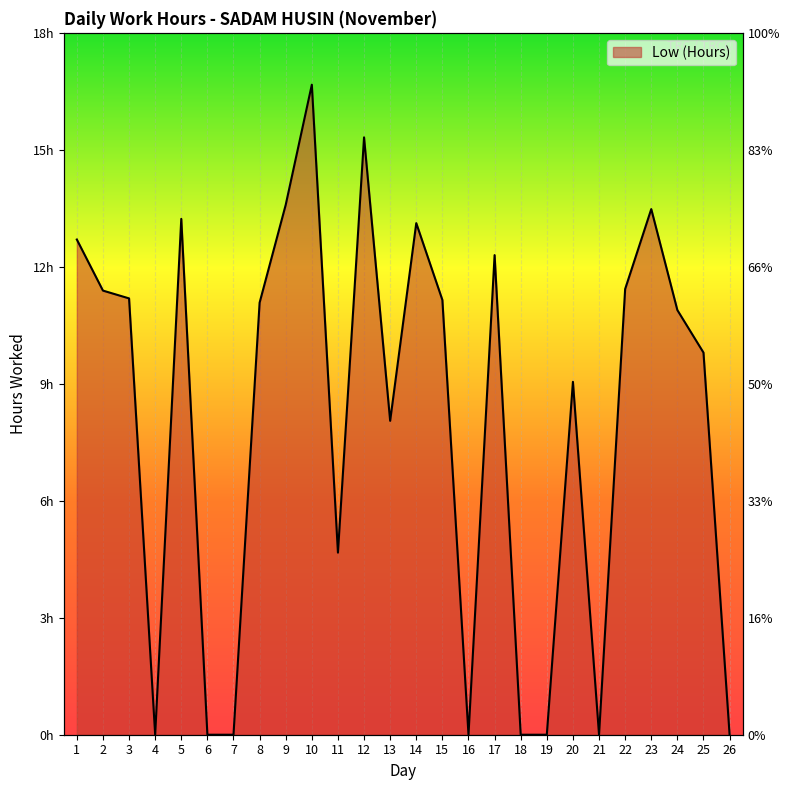

Rank the categories by value from lowest to highest.

4, 6, 7, 16, 18, 19, 21, 26, 11, 13, 20, 25, 24, 8, 15, 3, 2, 22, 17, 1, 14, 5, 23, 9, 12, 10